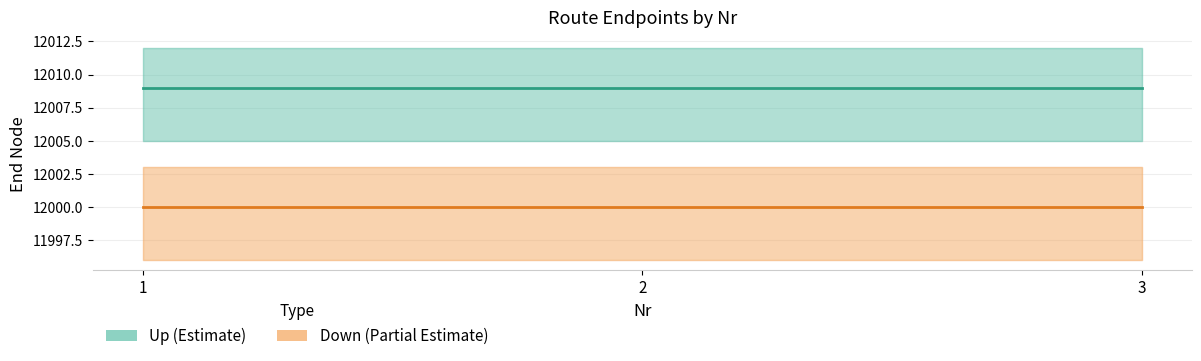

Which category has the highest value in the Down (Partial Estimate) series?

1